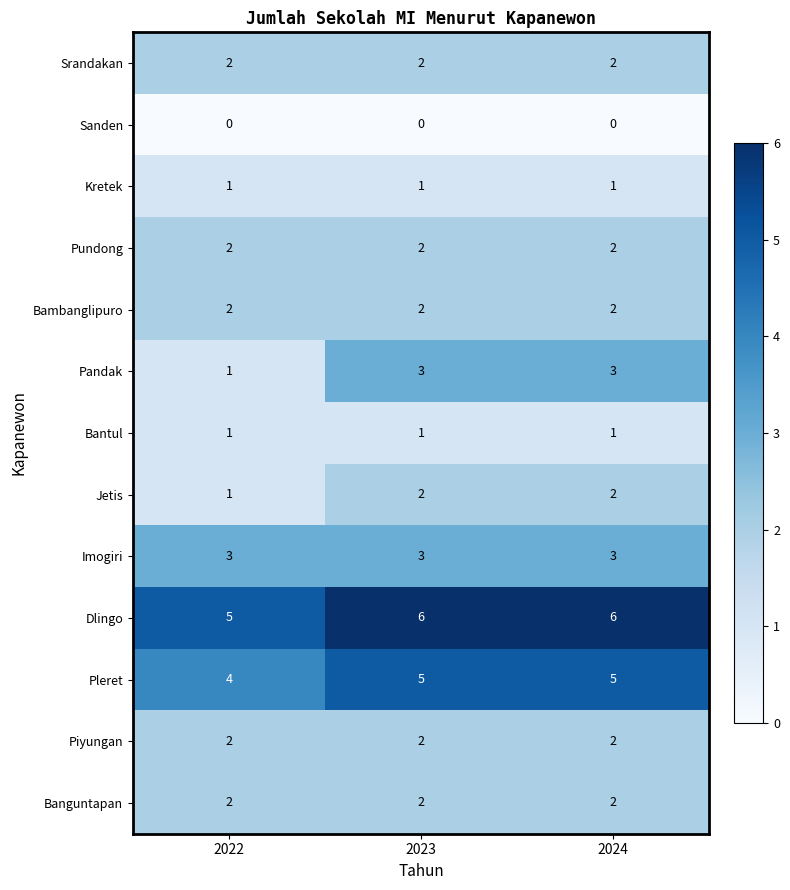

What is the greatest value displayed?

6